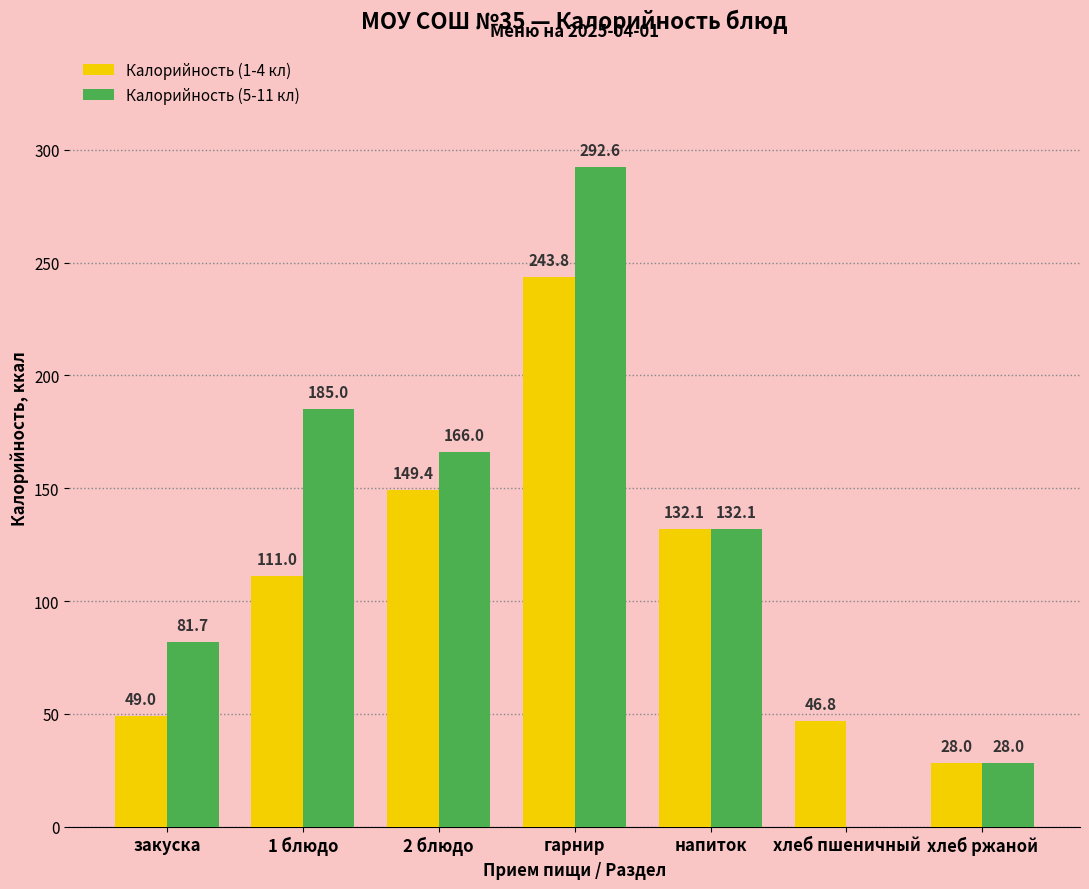

Is it true that Калорийность (1-4 кл) equals 132.1 at напиток?

True